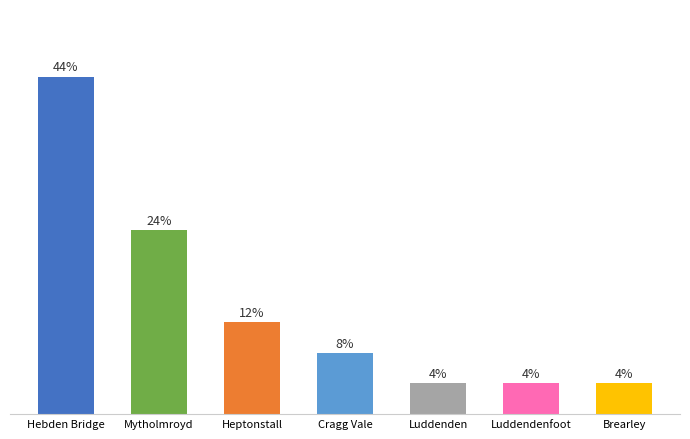

Does the chart contain stacked bars?

No